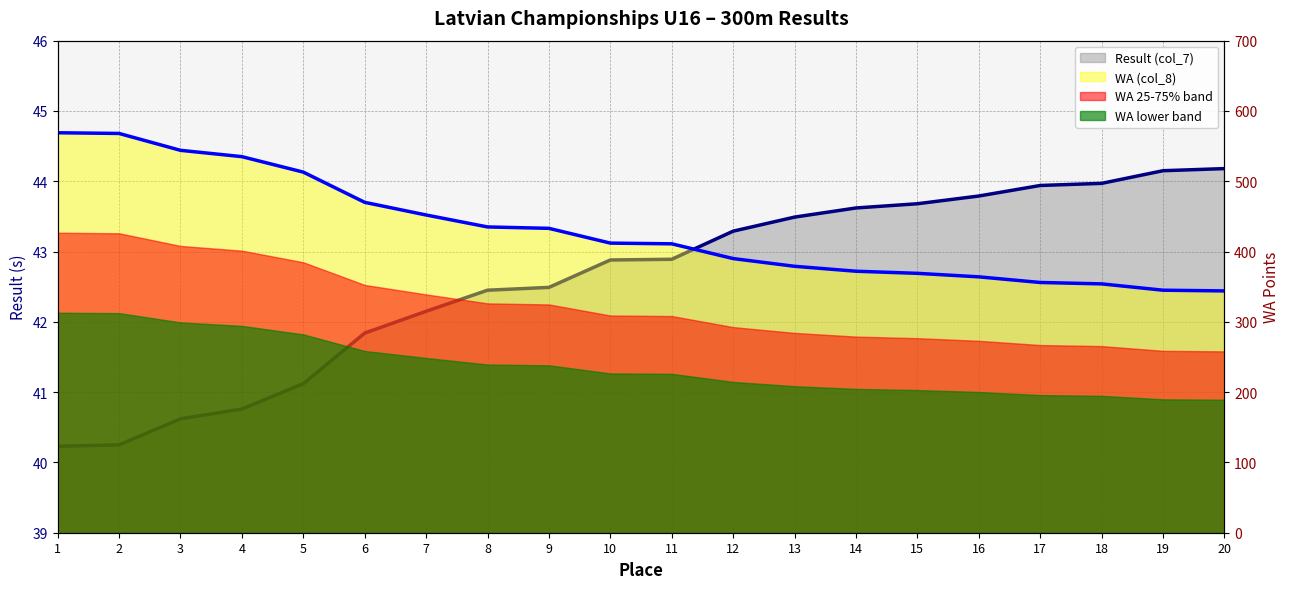

List the series in order of their overall mean, lowest first.

Result (col_7), WA (col_8)